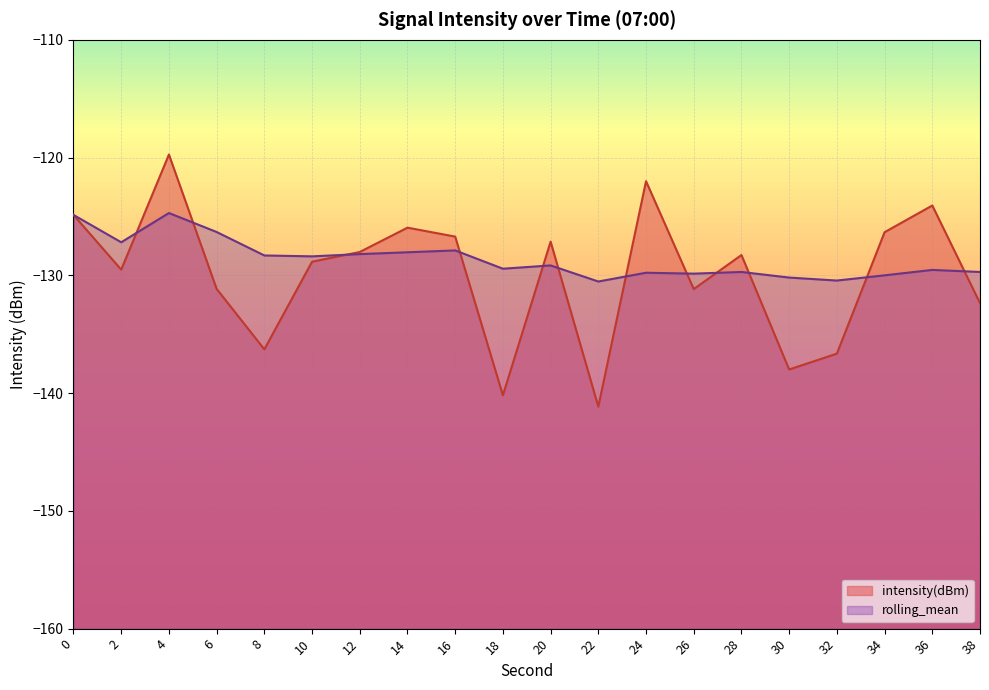

What is the value of the rolling_mean point at the 1st from the left?

-124.9